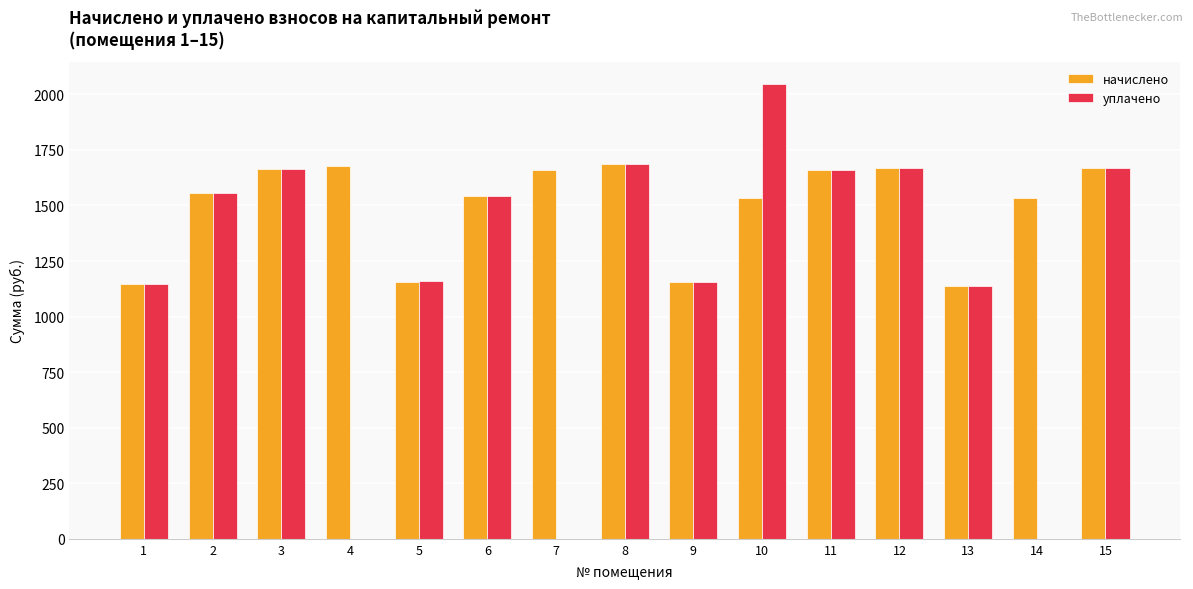

Which series has the largest total across all categories?

начислено